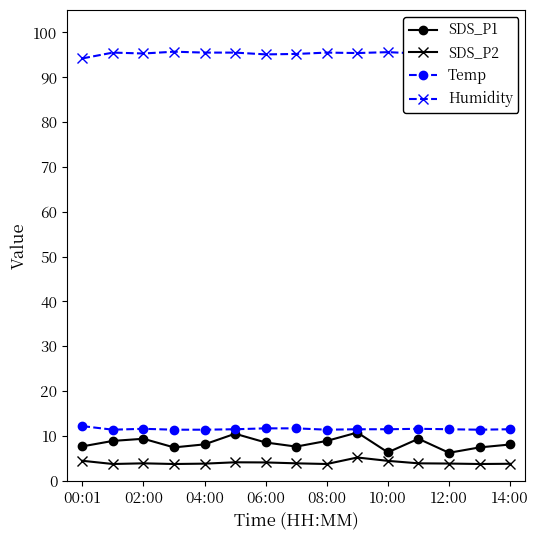

True or false: Humidity and SDS_P1 cross at least once.

False